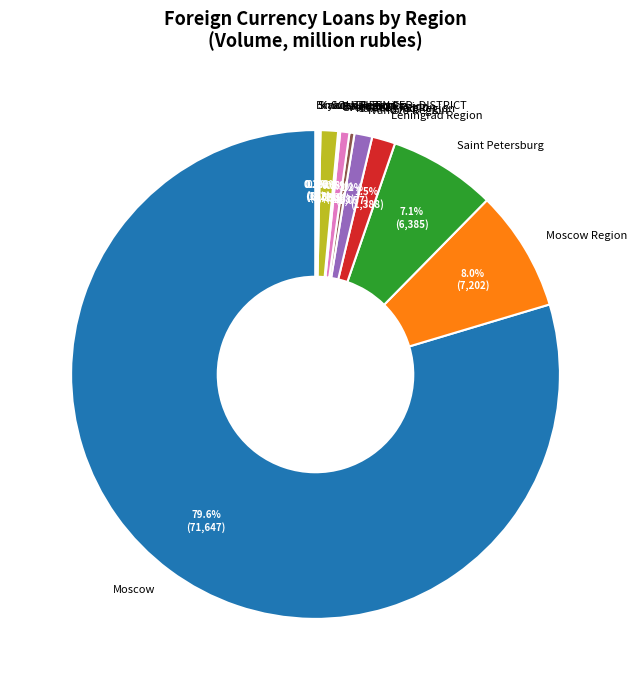

What is the majority slice?

Moscow